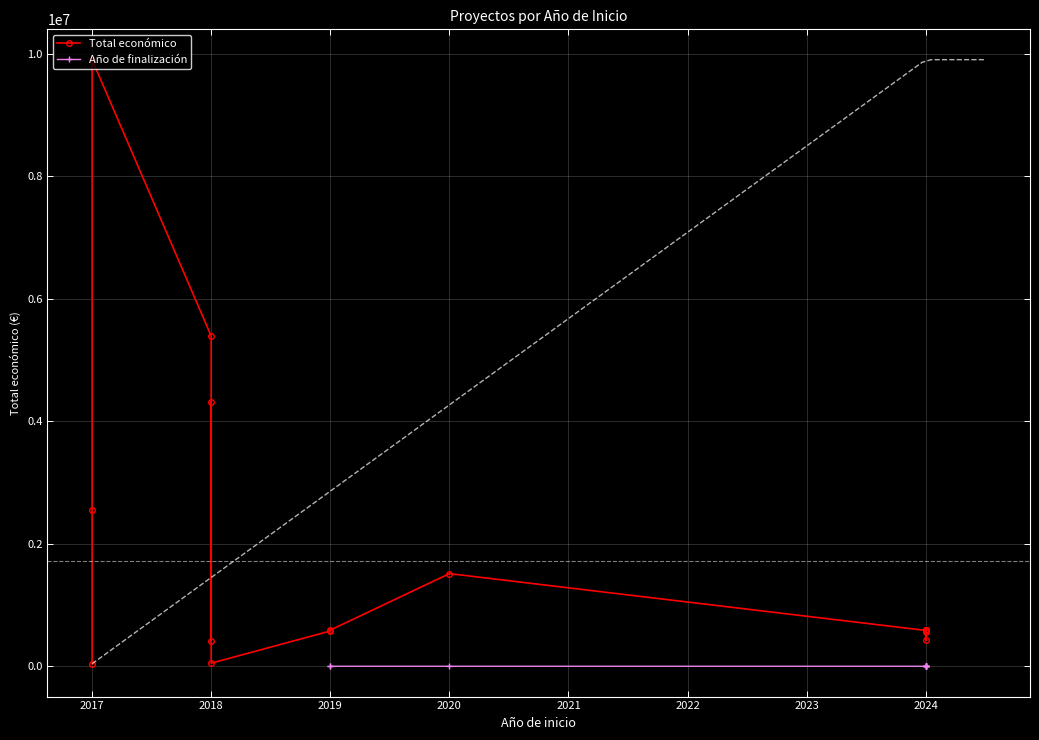

Reading left to right, transcribe all the data shown in this chart.

2017=42072	2017=2546283	2017=9900193	2018=5390598	2018=414788	2018=4316373	2018=52055	2019=577576	2019=591878	2020=1513726	2024=586120	2024=597651	2024=585460	2024=596384	2024=599898	2024=424720	2024=560529